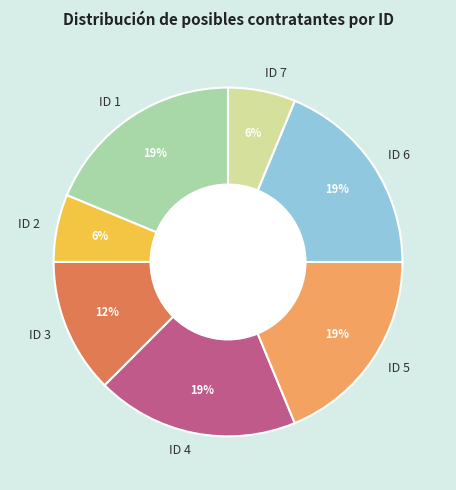

Is it true that ID 7 is 6% of the pie?

True